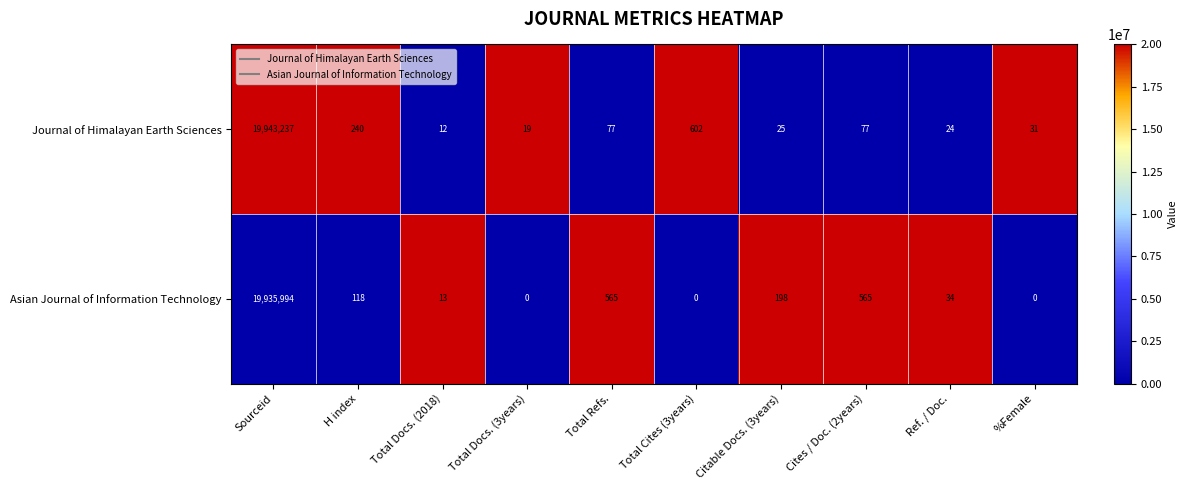

Which series has the largest range (max minus min)?

Journal of Himalayan Earth Sciences